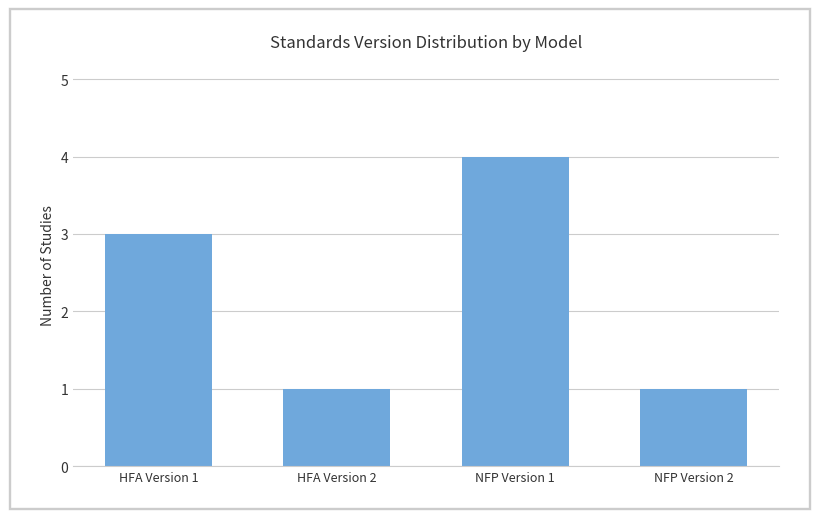

What is the ratio of the value at NFP Version 2 to the value at HFA Version 1?

0.3